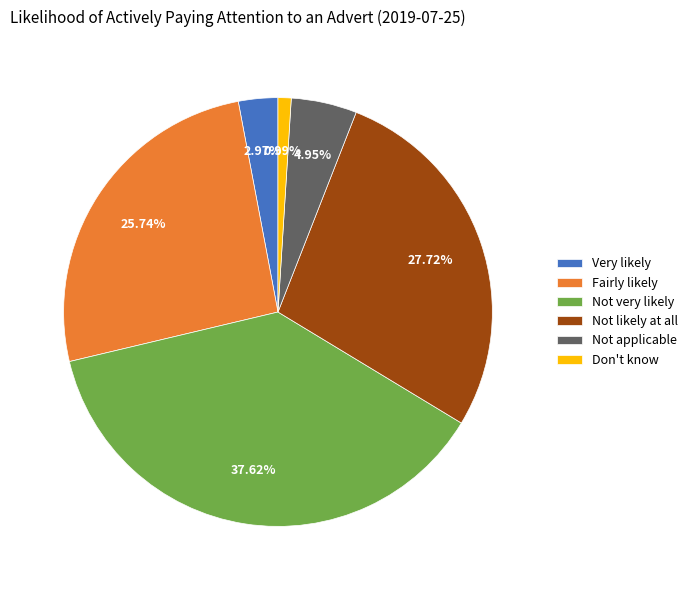

The Not likely at all slice represents 39% of the pie. True or false?

False